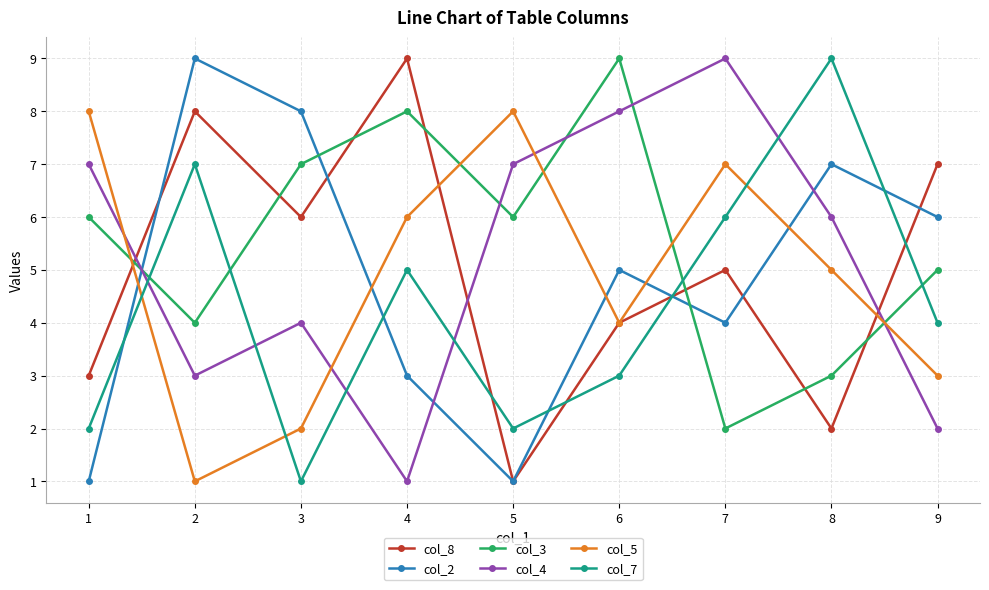

How many distinct data groups are displayed?

6